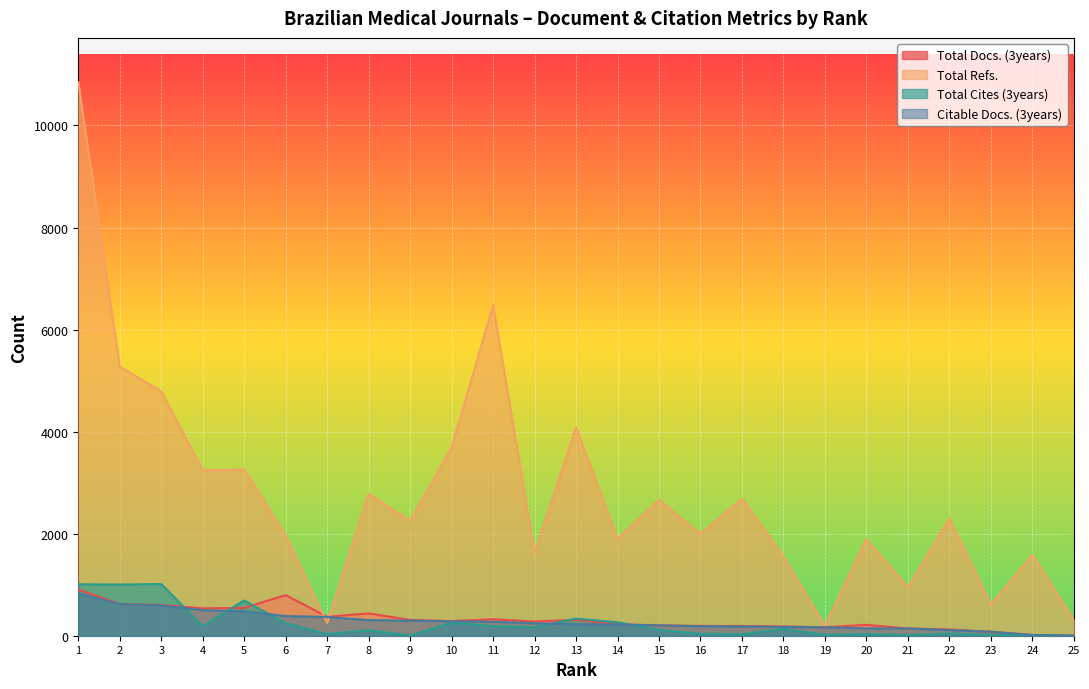

How many categories are shown in the chart?

25